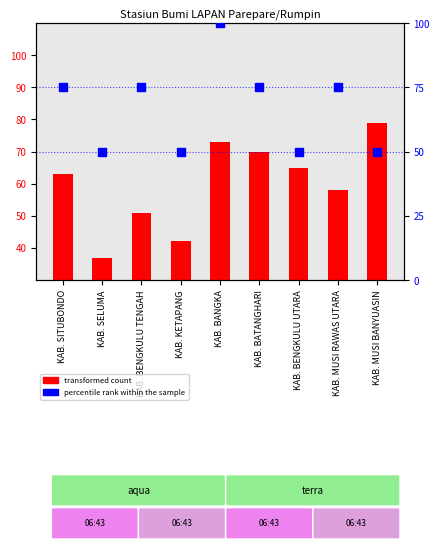

Is the value of percentile rank within the sample at KAB. MUSI BANYUASIN greater than the value of transformed count at KAB. BANGKA?

No